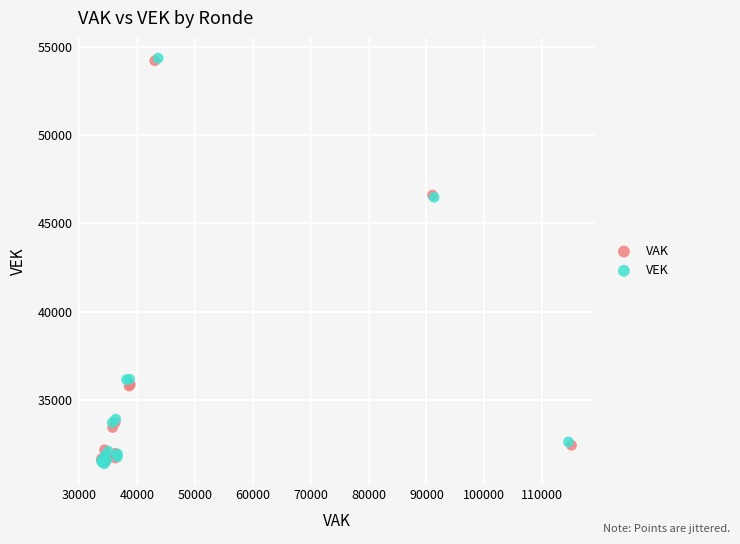

Which series has the widest spread of Y values?

VEK